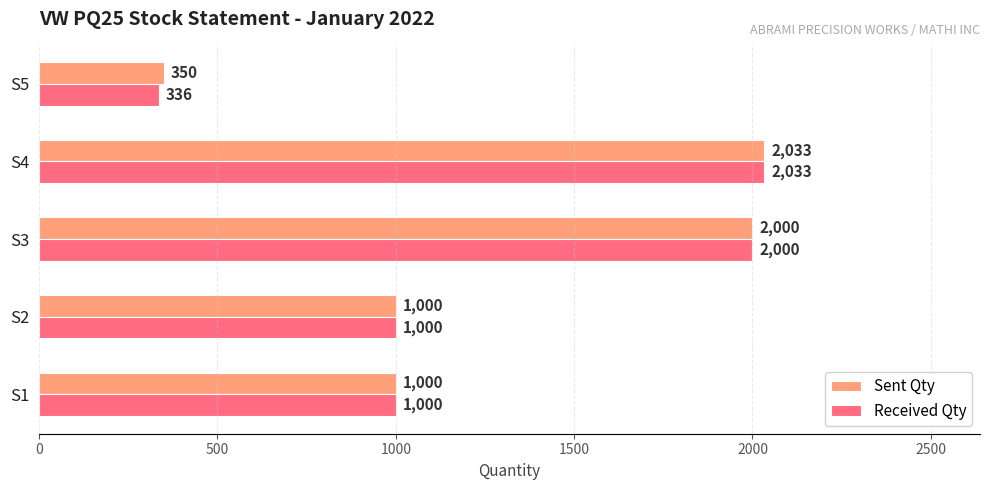

True or false: Sent Qty has a value of 434 at S1.

False